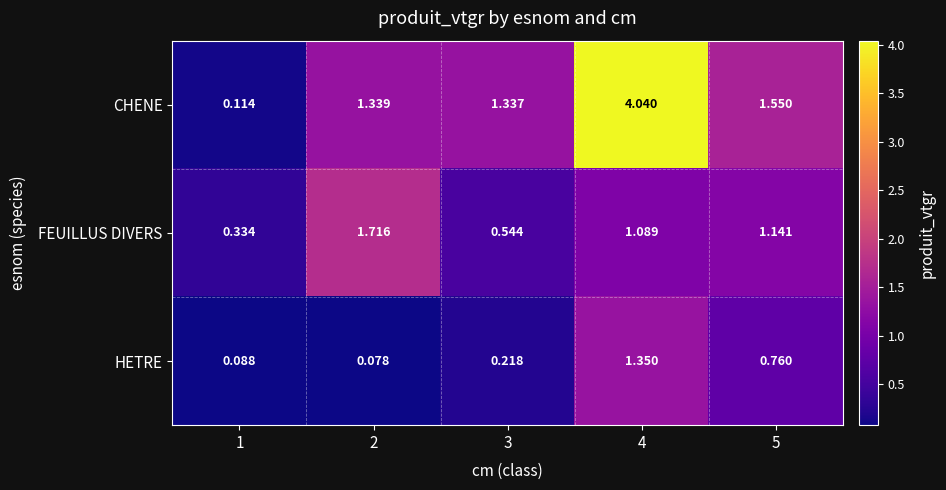

Which series has the largest total across all categories?

CHENE